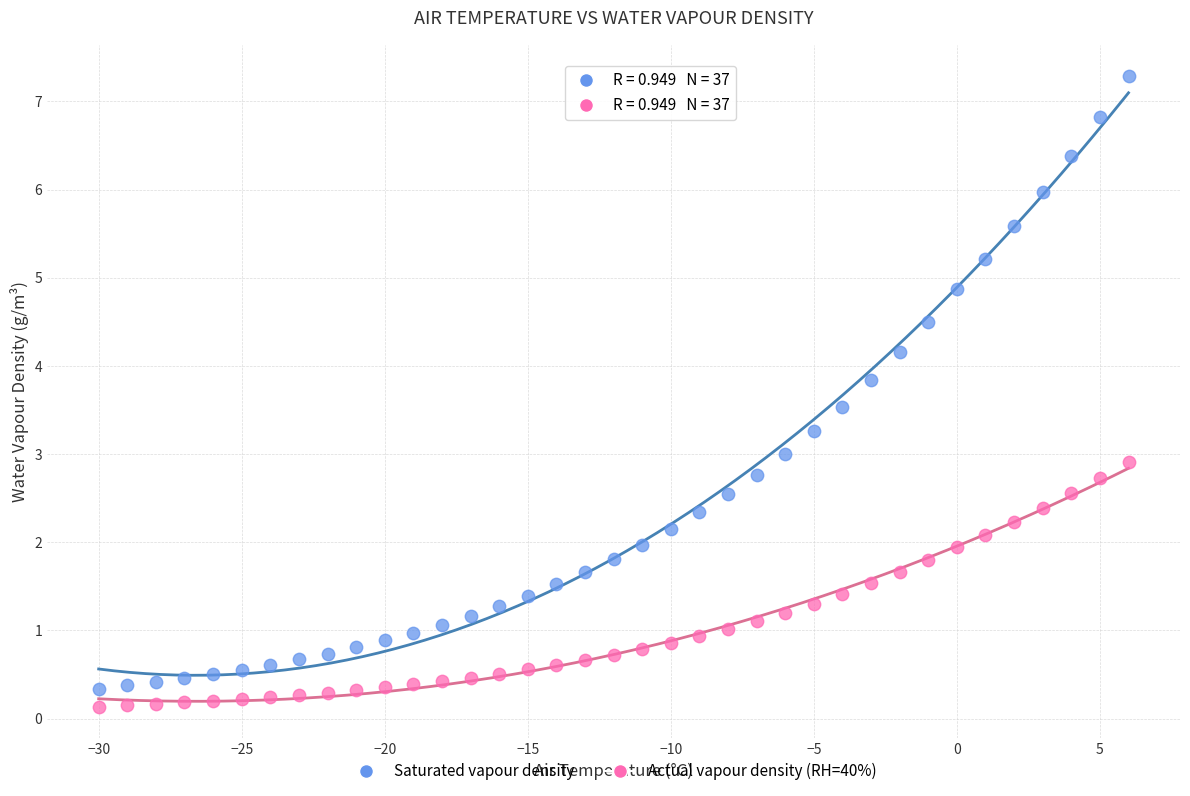

Across all data points, what is the range of Y values (max minus min)?

7.2